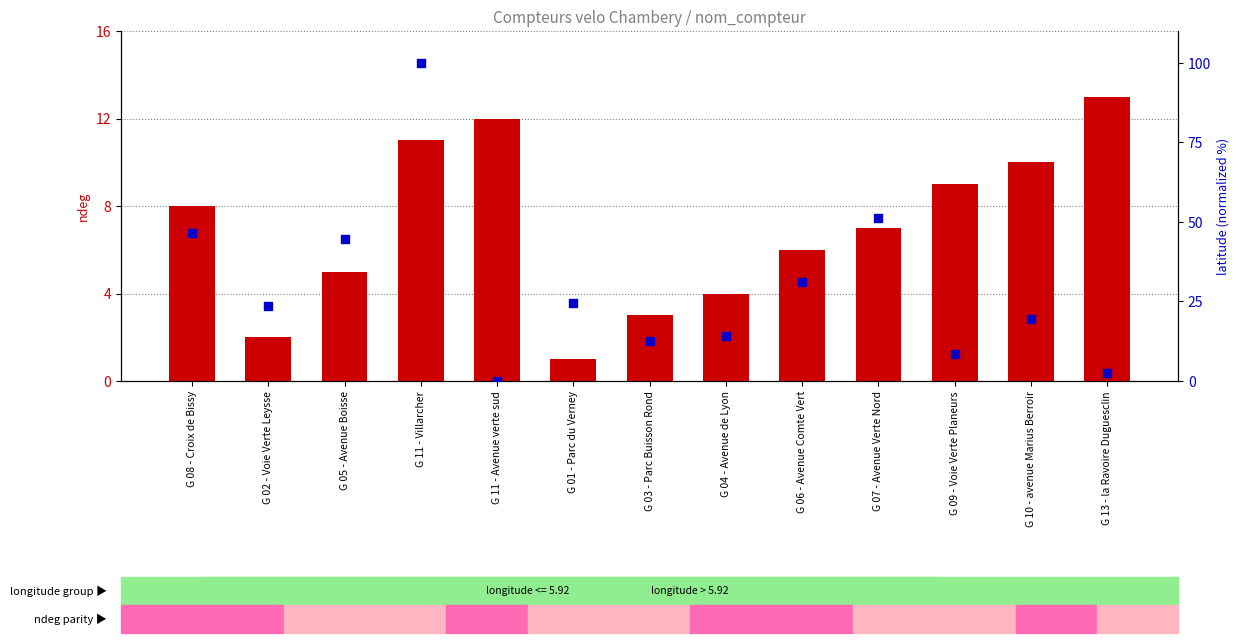

At which category is the sum across all series the highest?

G 11 - Villarcher